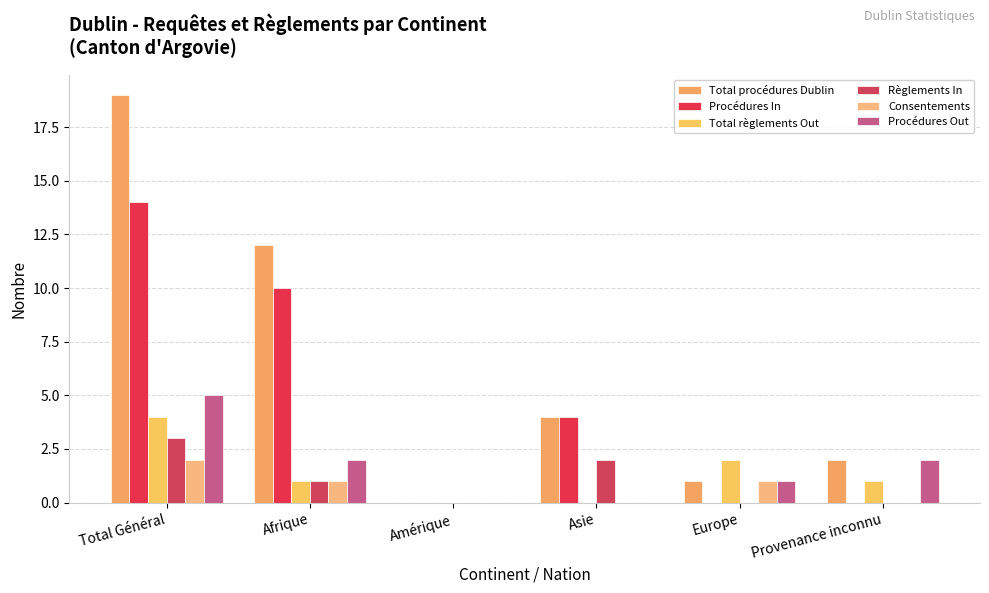

Reading left to right, transcribe all the data shown in this chart.

Total procédures Dublin: 19	12	0	4	1	2
Procédures In: 14	10	0	4	0	0
Total règlements Out: 4	1	0	0	2	1
Règlements In: 3	1	0	2	0	0
Consentements: 2	1	0	0	1	0
Procédures Out: 5	2	0	0	1	2